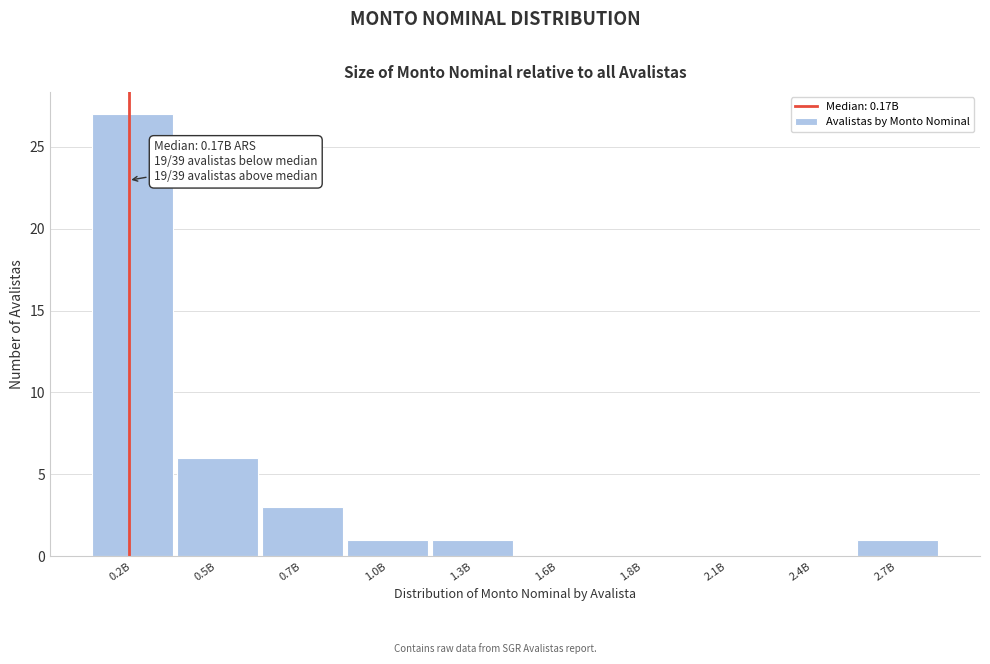

Reading right to left, transcribe all the data shown in this chart.

2.7B=1	2.4B=0	2.1B=0	1.8B=0	1.6B=0	1.3B=1	1.0B=1	0.7B=3	0.5B=6	0.2B=27